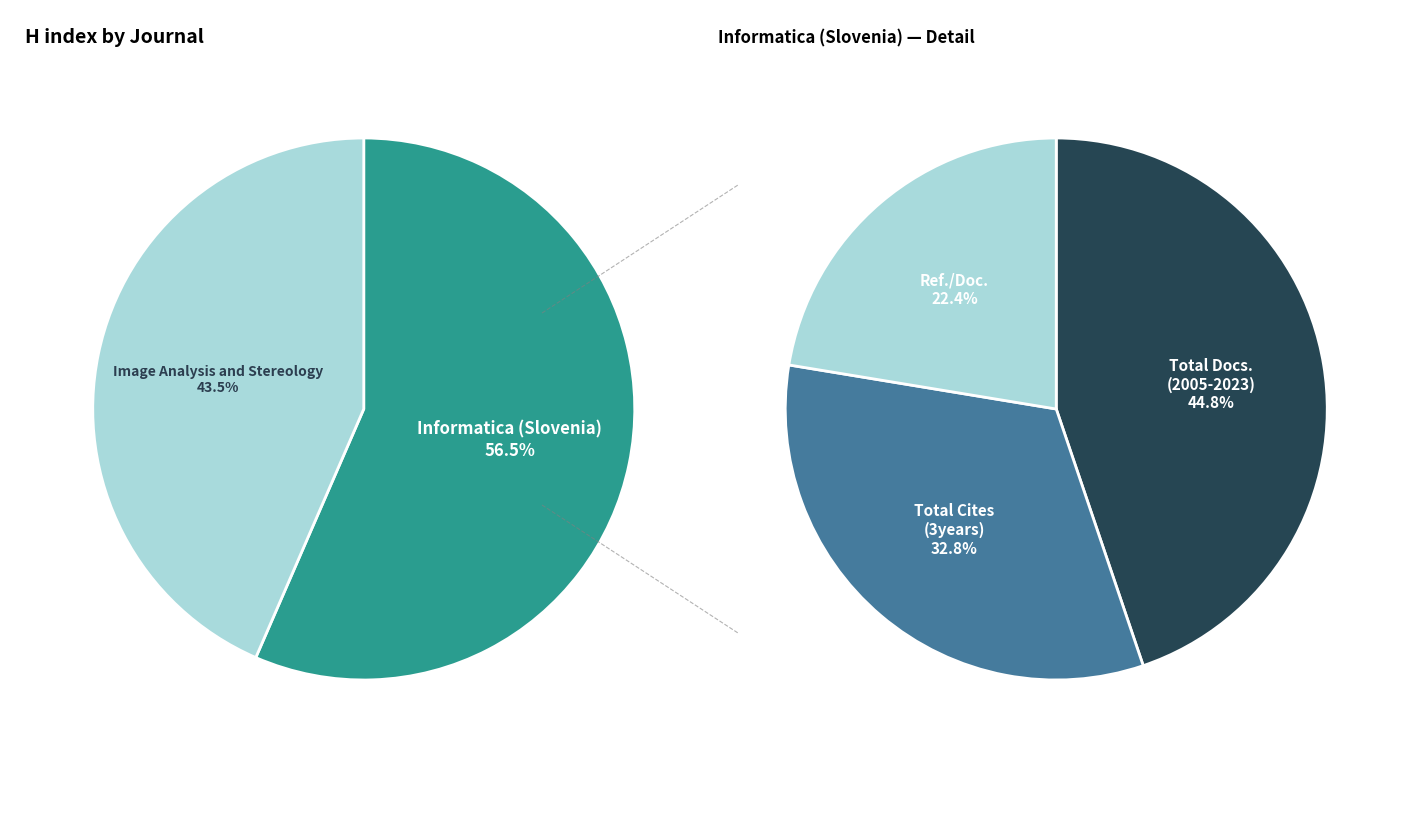

What percentage is the Image Analysis and Stereology slice, to the nearest percent?

43%